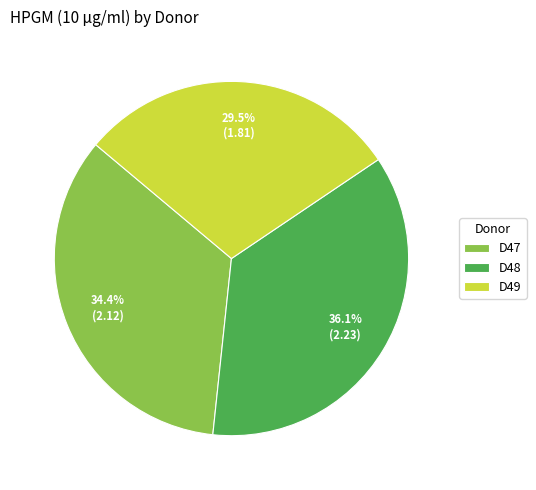

Rank the categories by value from highest to lowest.

D48, D47, D49